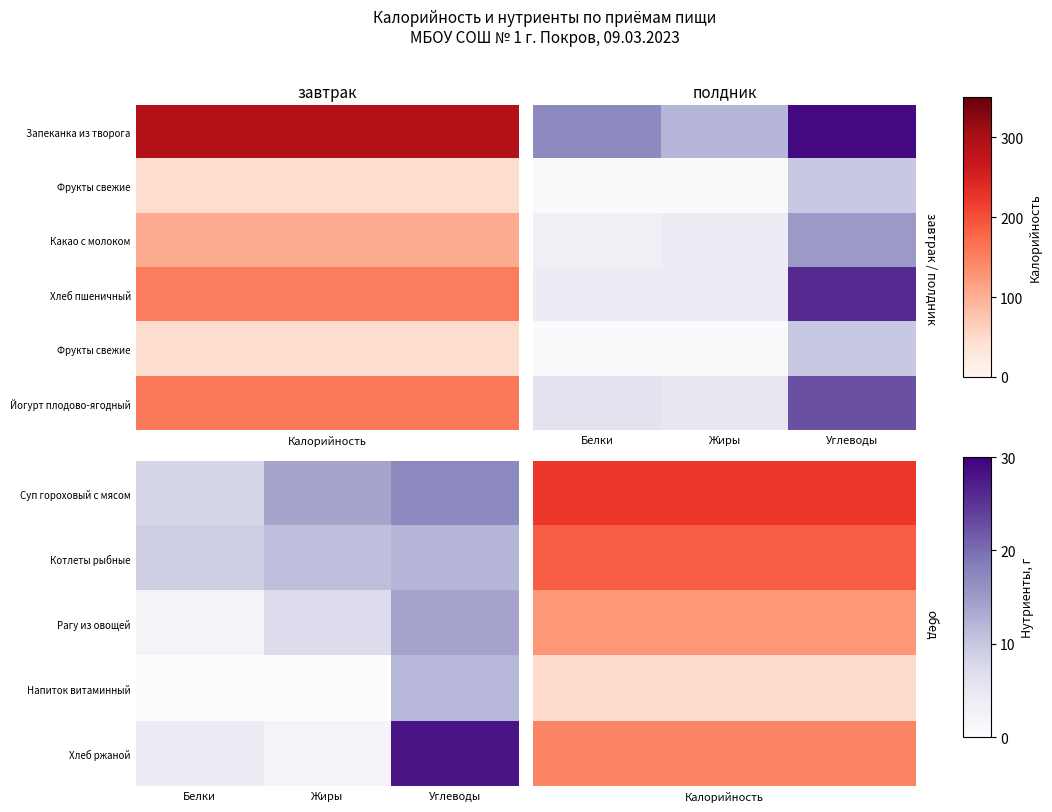

The value of Хлеб ржаной at Углеводы is 6.5. True or false?

False